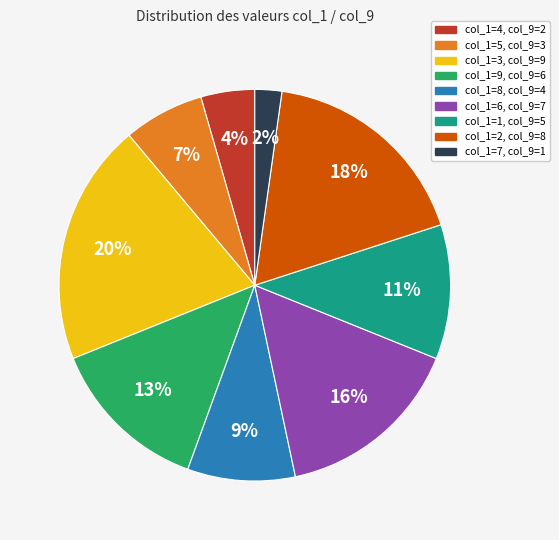

Does any single category account for the majority?

No